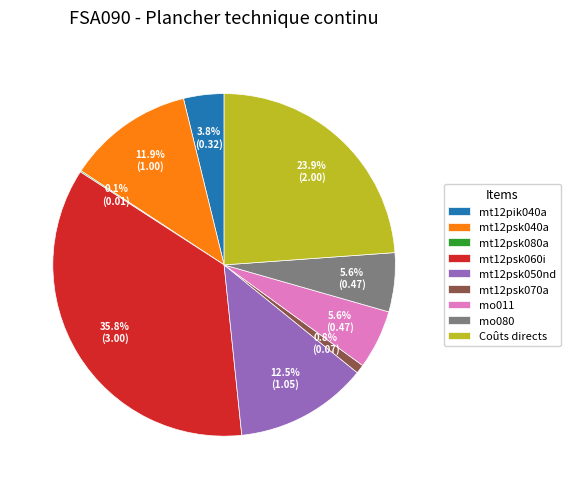

Between mt12psk040a and mo011, which is larger?

mt12psk040a